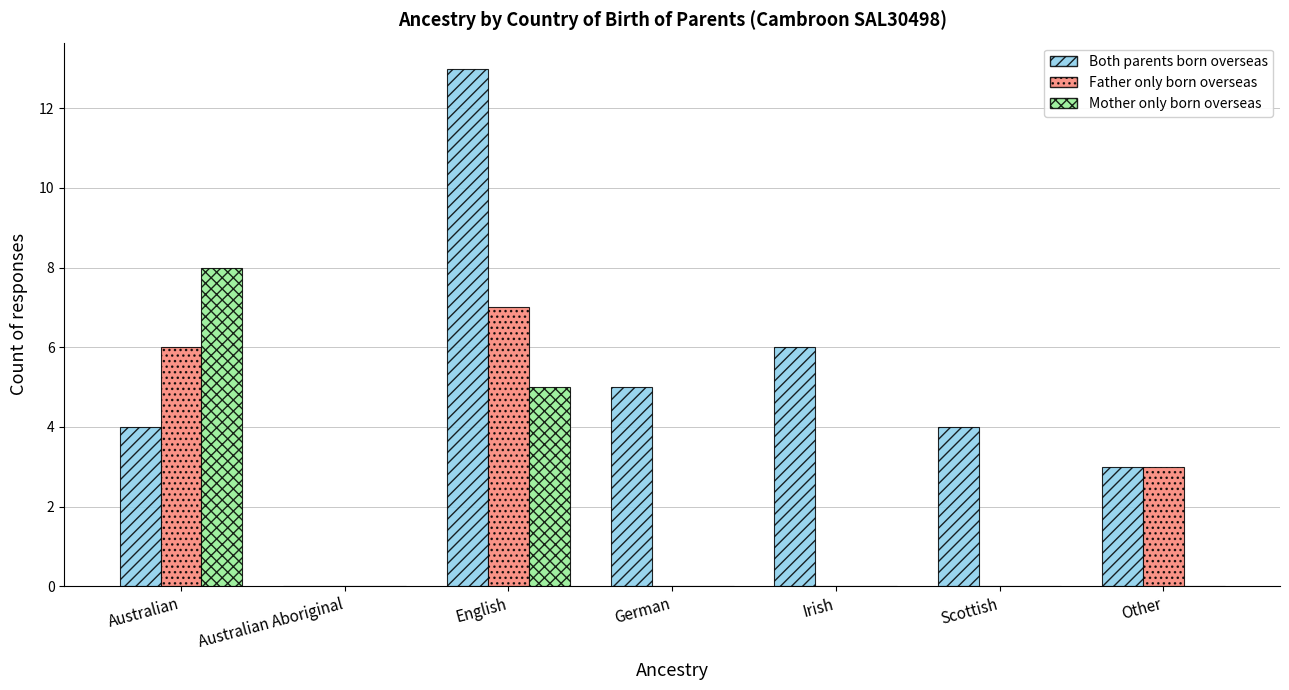

Reading left to right, list all the values displayed in this chart.

Both parents born overseas: Australian=4	Australian Aboriginal=0	English=13	German=5	Irish=6	Scottish=4	Other=3
Father only born overseas: Australian=6	Australian Aboriginal=0	English=7	German=0	Irish=0	Scottish=0	Other=3
Mother only born overseas: Australian=8	Australian Aboriginal=0	English=5	German=0	Irish=0	Scottish=0	Other=0